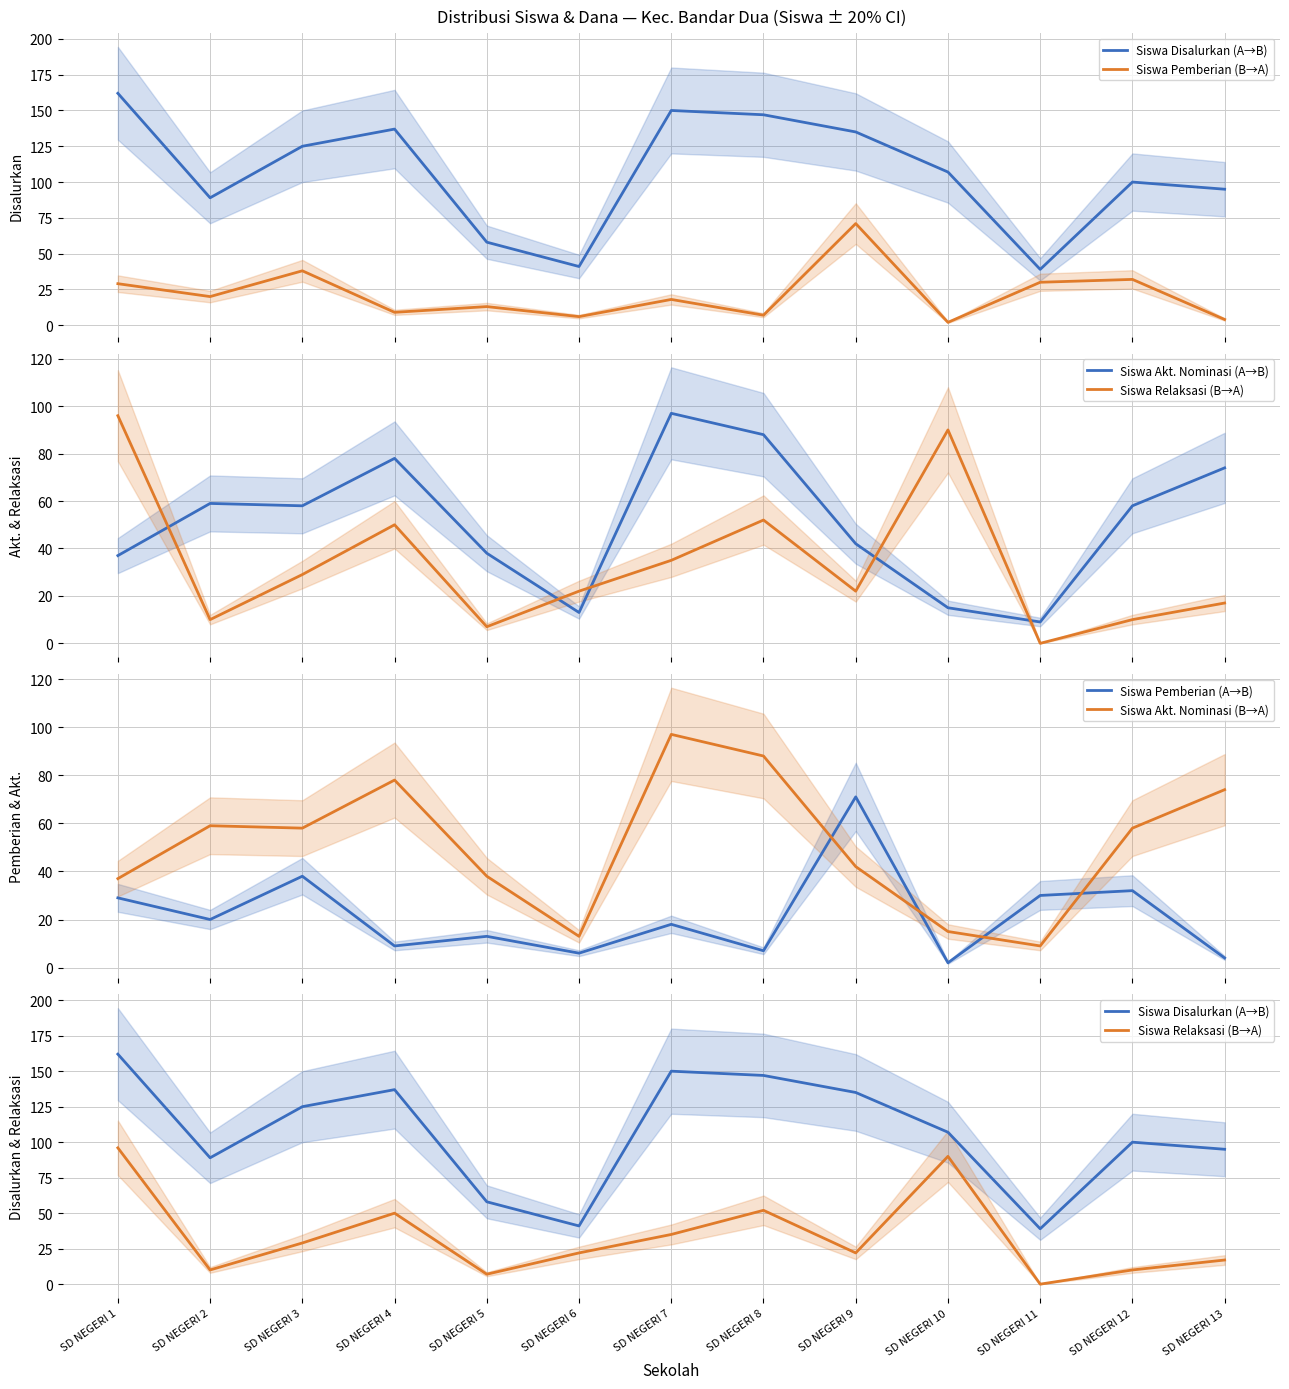

In Siswa Pemberian (A→B), how many points are higher than both neighbors (excluding endpoints)?

5